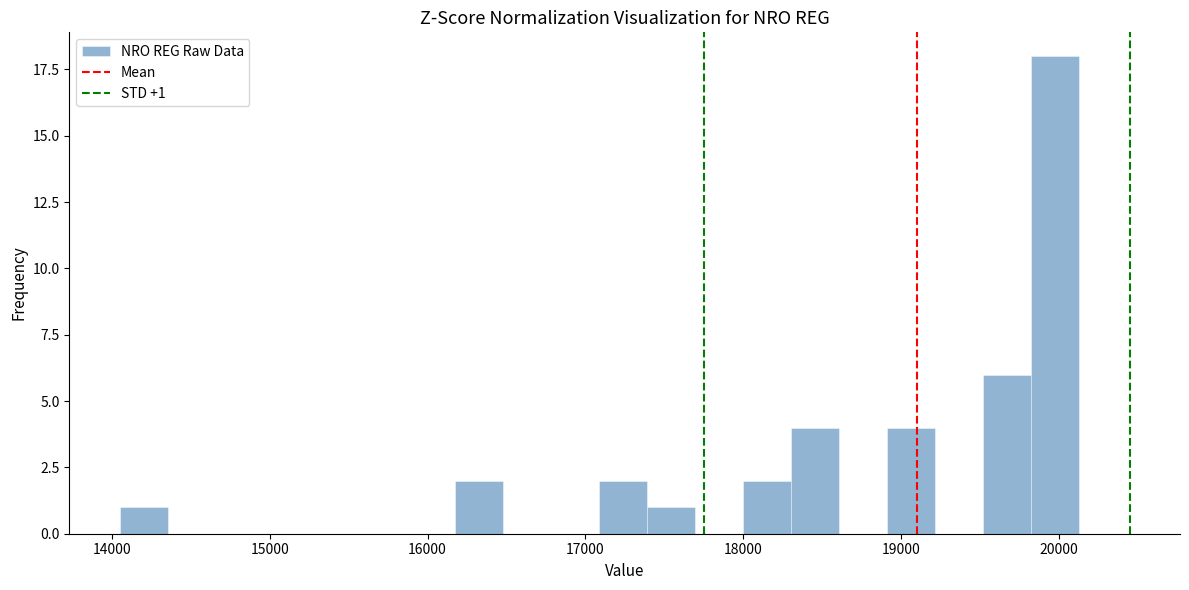

Around what value on the x-axis is the tallest bar? Give the approximate position of its centre, as read against the axis.

20000